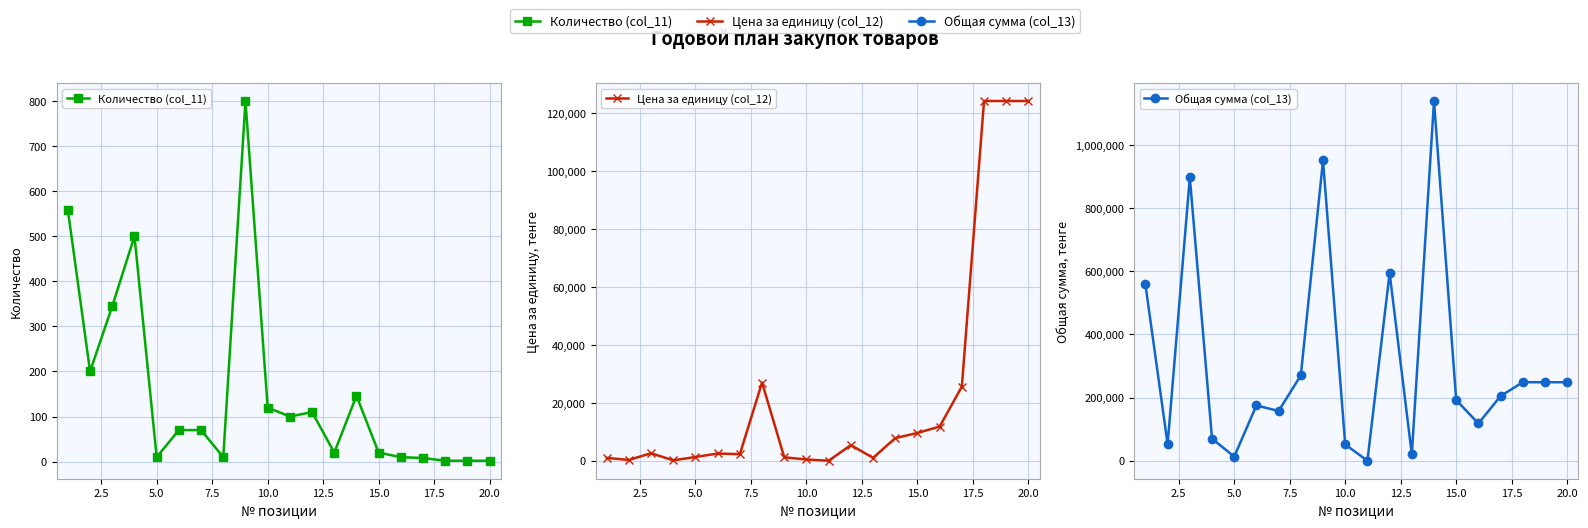

Reading left to right, transcribe all the data shown in this chart.

Количество (col_11): 558.0	200.0	345.0	500.0	10.0	70.0	70.0	10.0	800.0	120.0	100.0	110.0	20.0	146.0	20.0	10.0	8.0	2.0	2.0	2.0
Цена за единицу (col_12): 1000.0	260.0	2600.0	140.0	1290.0	2500.0	2250.0	27000.0	1188.0	430.0	0.0	5400.0	1000.0	7798.5	9600.0	11800.0	25600.0	124233.0	124233.0	124233.0
Общая сумма (col_13): 558000.0	52000.0	897000.0	70000.0	12900.0	175000.0	157500.0	270000.0	950400.0	51600.0	0.0	594000.0	20000.0	1138585.4	192000.0	118000.0	204800.0	248466.0	248466.0	248466.0